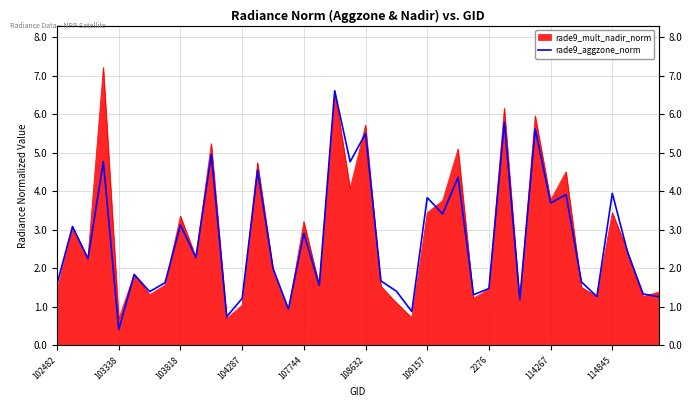

List the labels in order of value, largest first.

18, 29, 31, 20, 10, 104287, 19, 13, 26, 36, 33, 24, 32, 25, 114267, 103338, 16, 37, 114845, 103818, 14, 108632, 21, 34, 2276, 102482, 17, 28, 22, 109157, 38, 27, 35, 39, 12, 30, 15, 23, 11, 107744